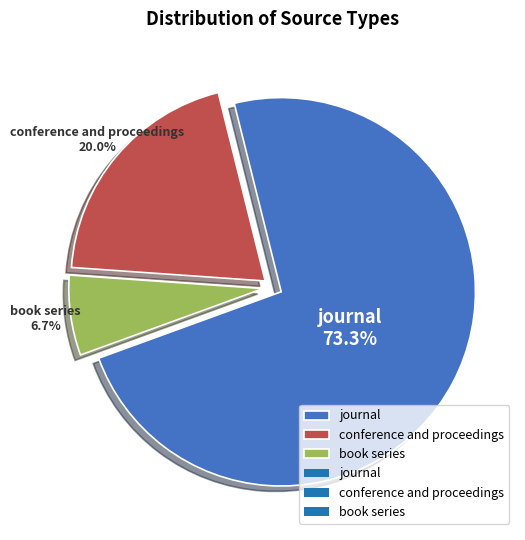

Does book series represent more than half of the total?

No